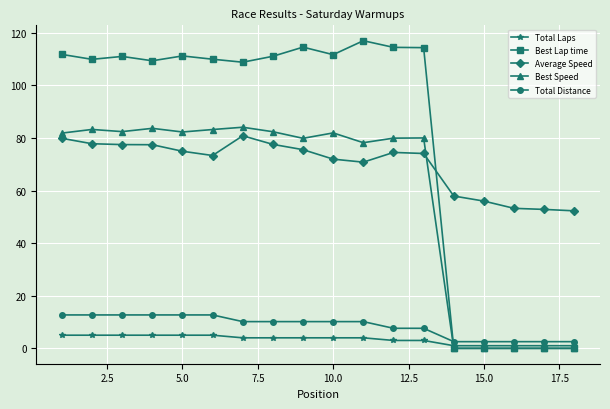

How many times do Average Speed and Best Speed cross each other?

1